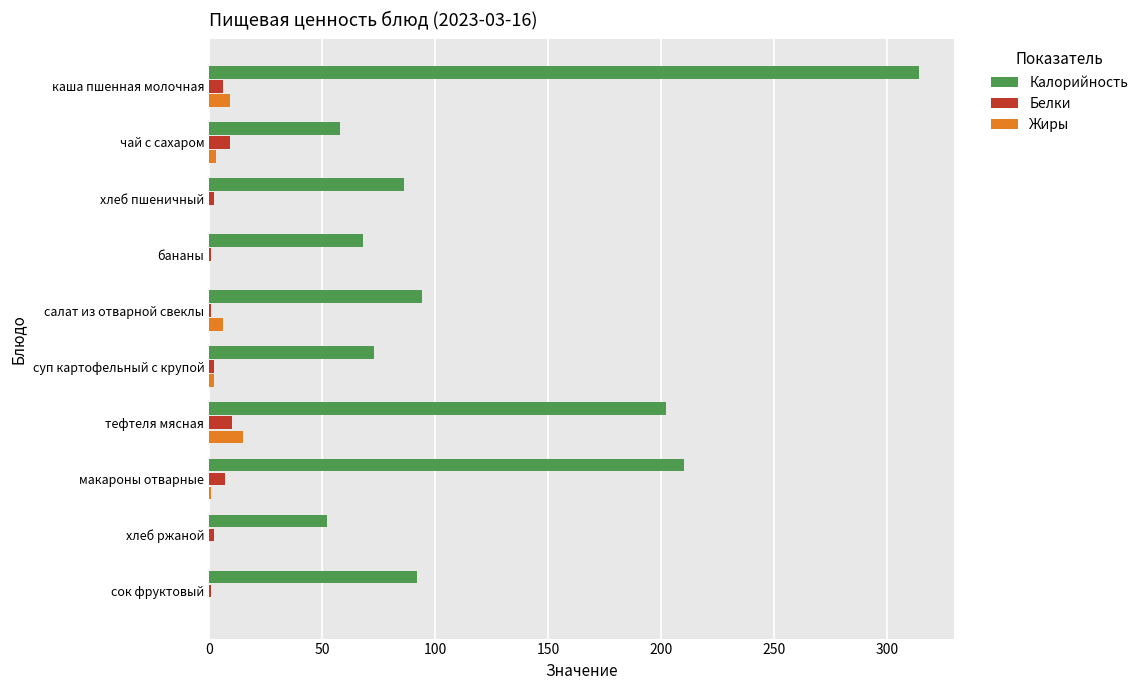

Which series changed the most between каша пшенная молочная and хлеб пшеничный?

Калорийность